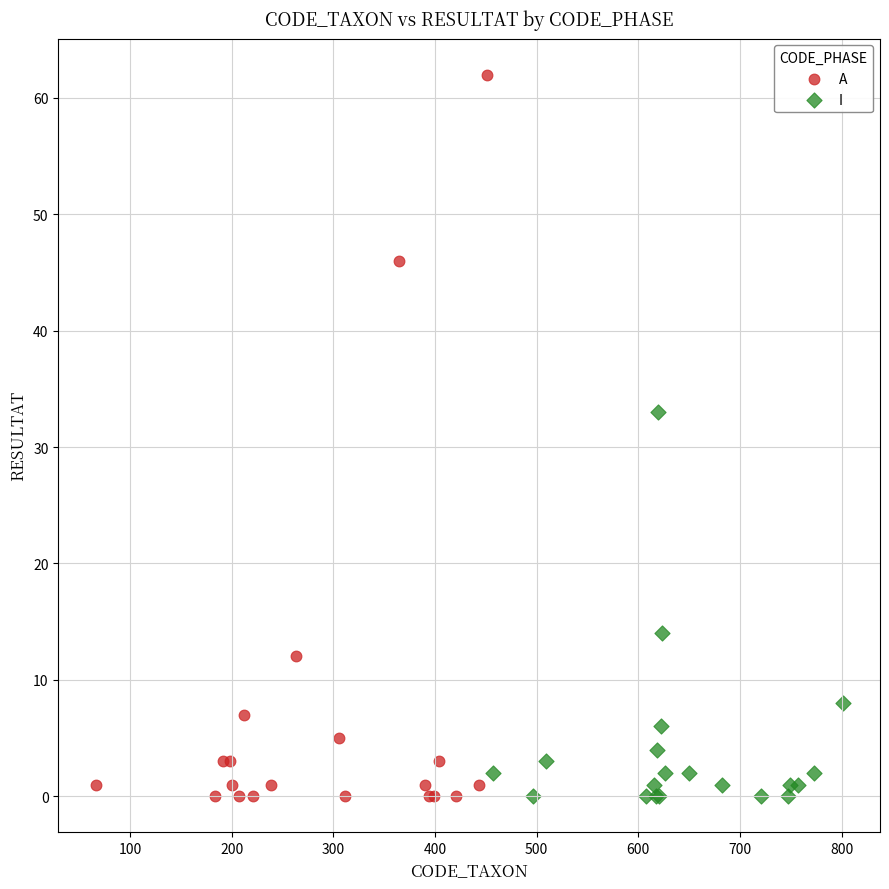

Which series has the largest Y range (max minus min)?

A